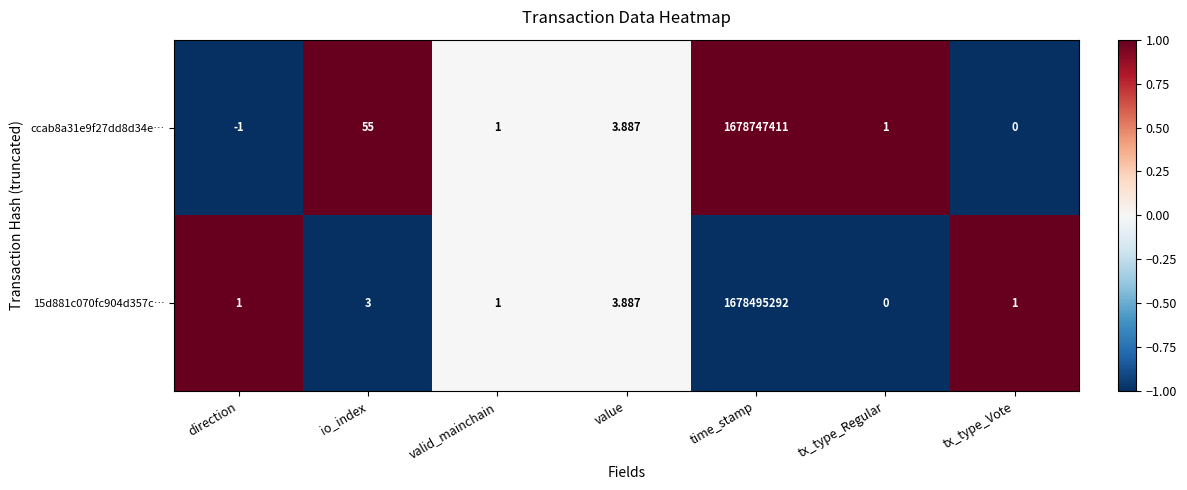

Is the value of ccab8a31e9f27dd8d34e… at valid_mainchain greater than the value of 15d881c070fc904d357c… at tx_type_Regular?

Yes